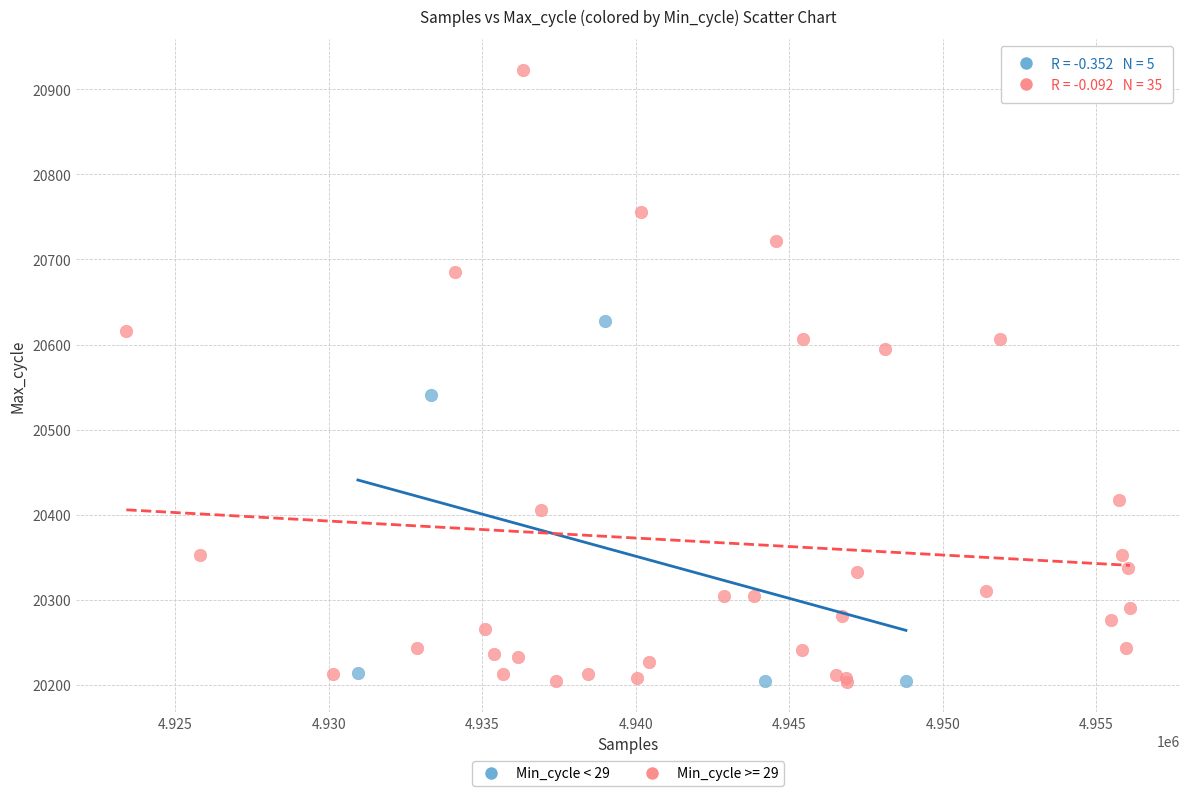

Which series has the largest Y range (max minus min)?

Min_cycle >= 29